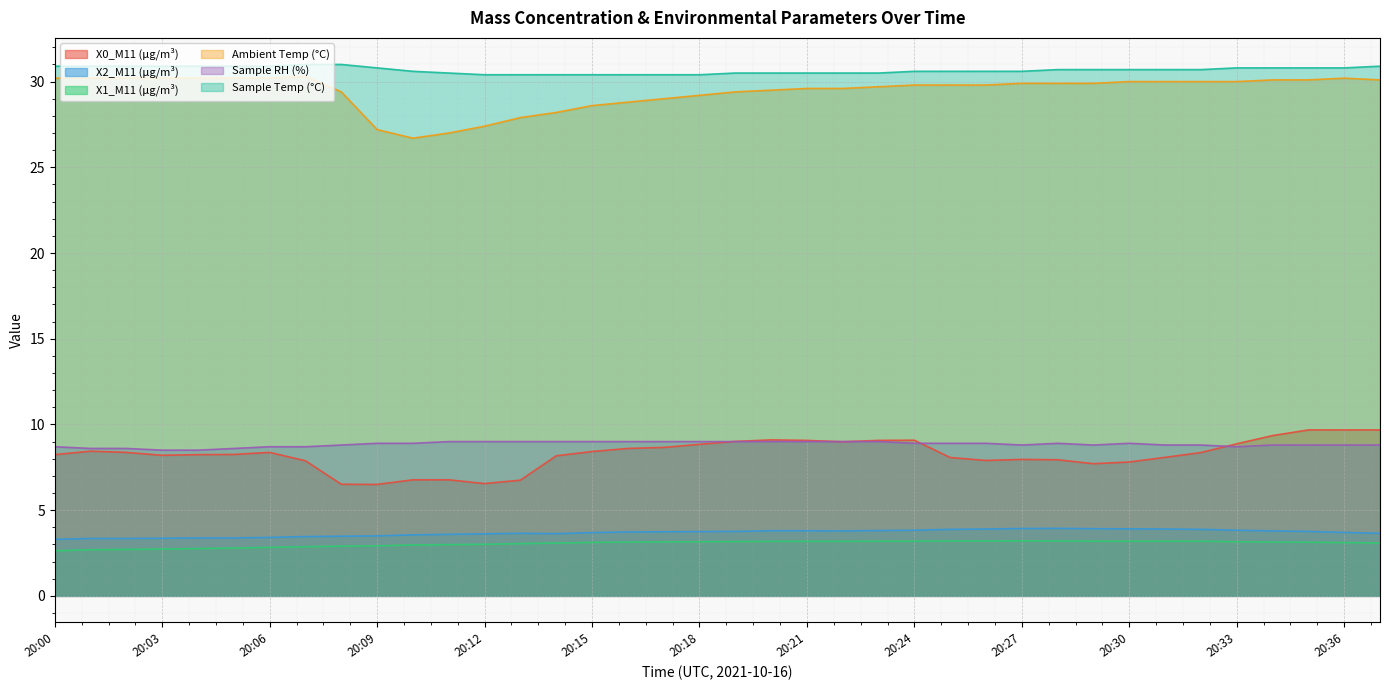

True or false: X1_M11 (μg/m³) and Sample Temp (°C) intersect in this chart.

False